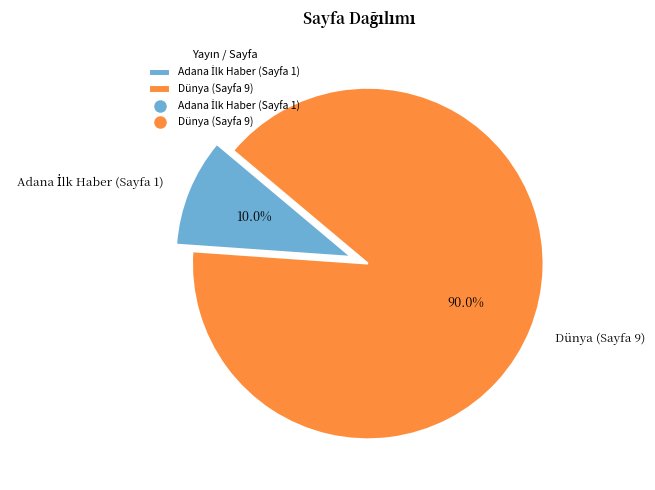

Count the number of slices in the pie.

2